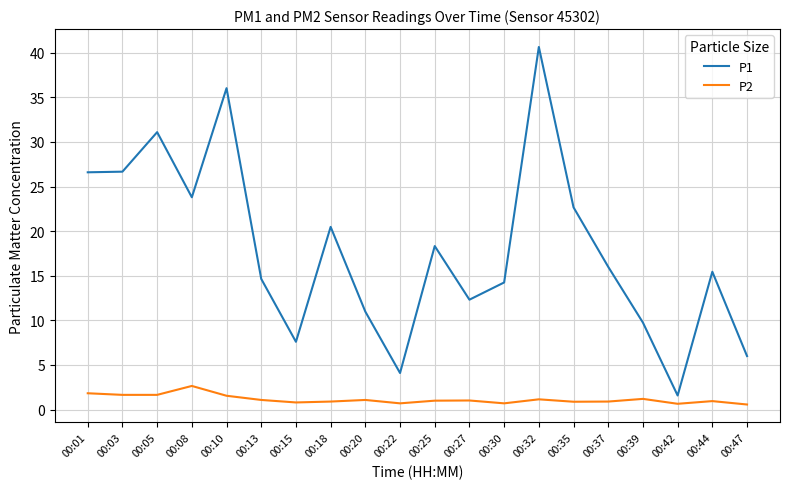

True or false: P2 and P1 cross at least once.

False